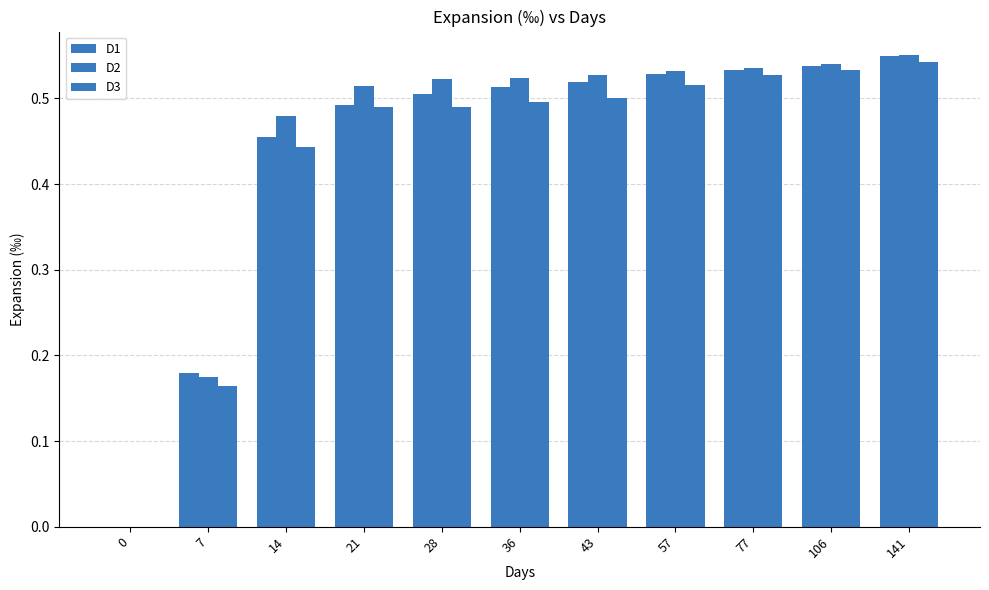

Count the number of categories in the chart.

11